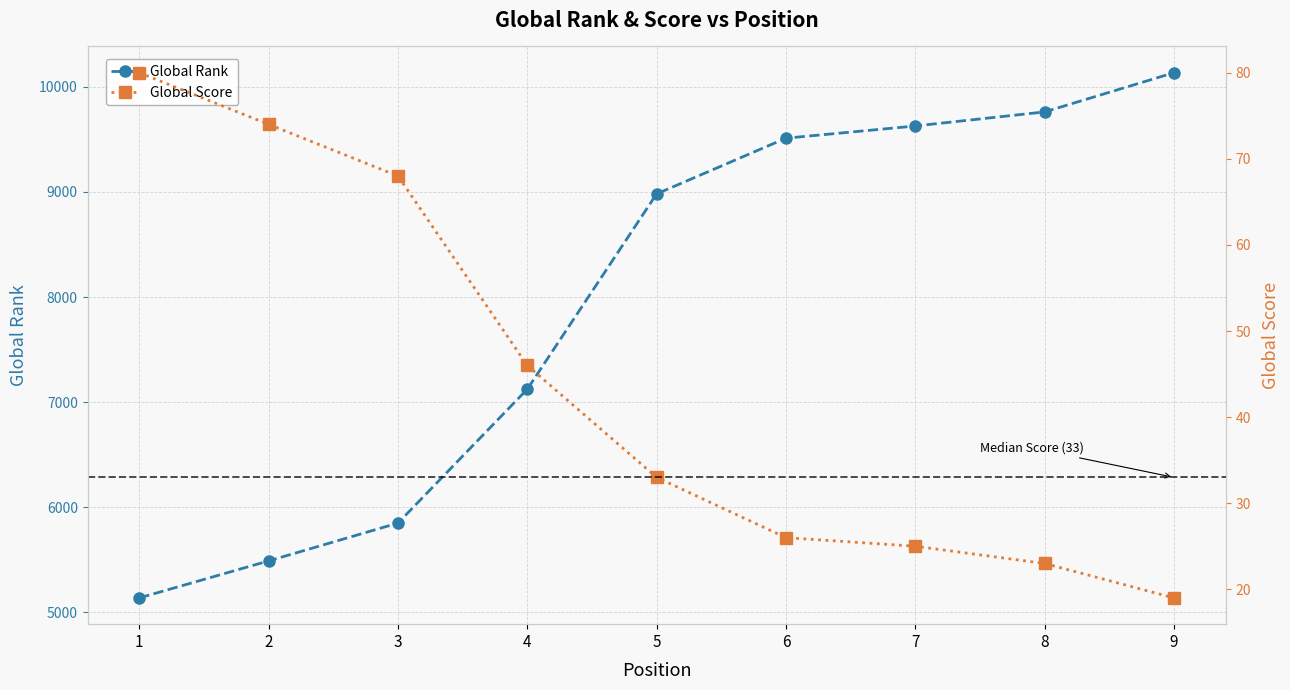

How many values in the Global Score series exceed 33?

4